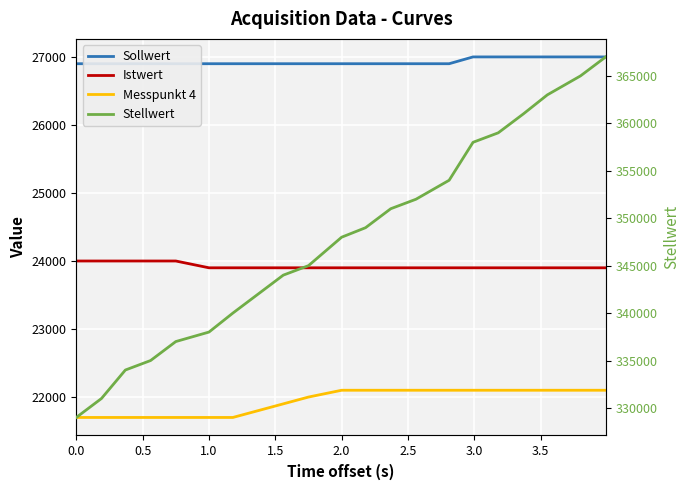

How many lines are shown in the chart?

4